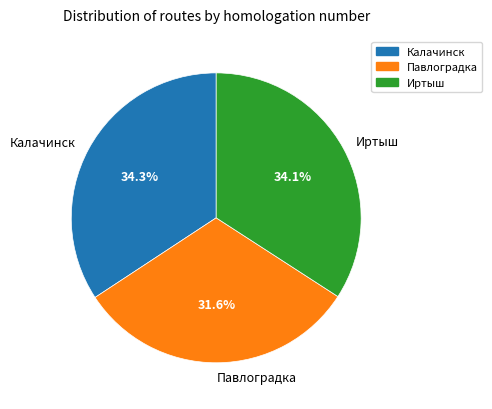

Which slice is the smallest?

Павлоградка